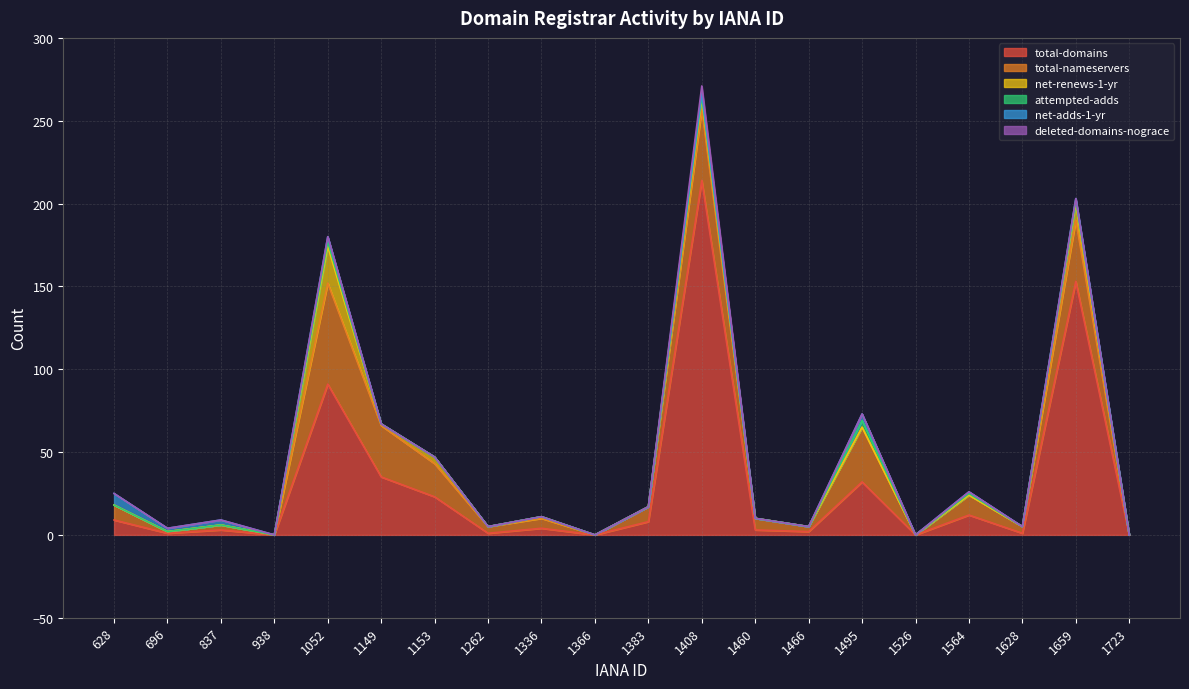

What is the spread (max minus min) of values at 1383?

9